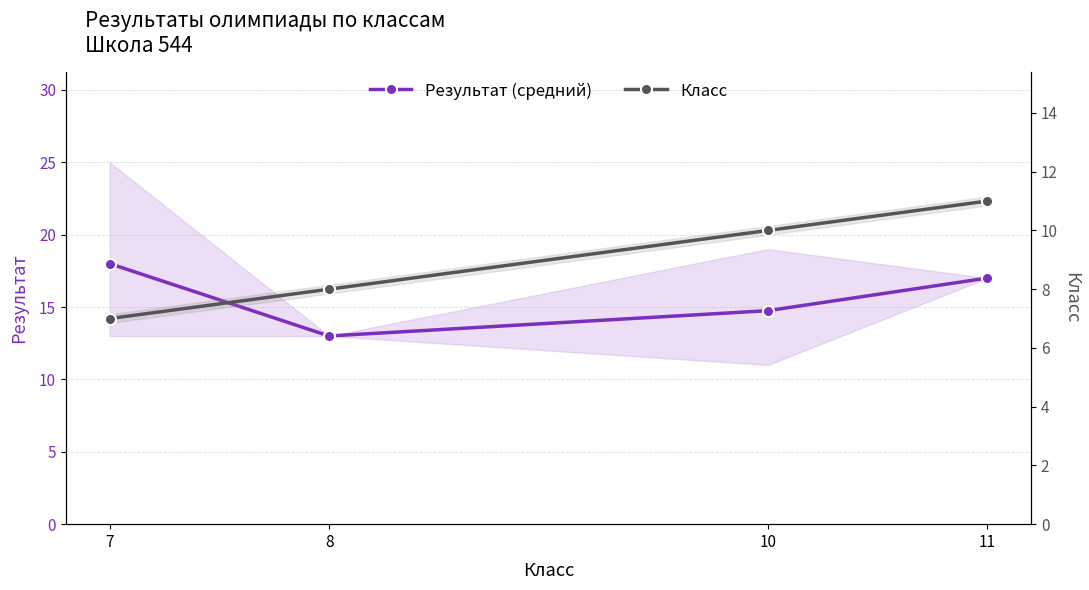

What is the value of the Результат (средний) point at the 4th from the left?

17.0